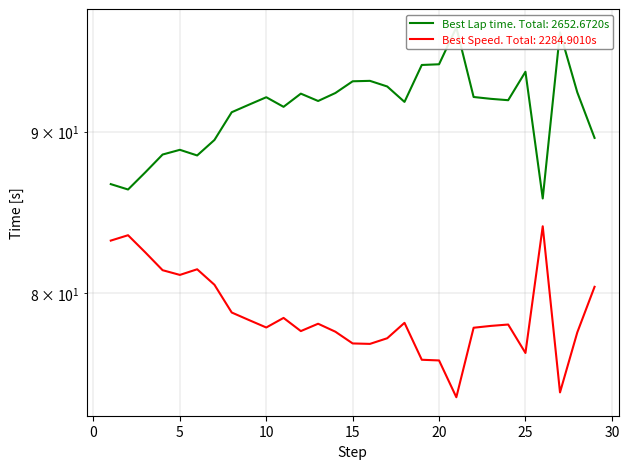

At which label is Best Lap time closest to 91?

8